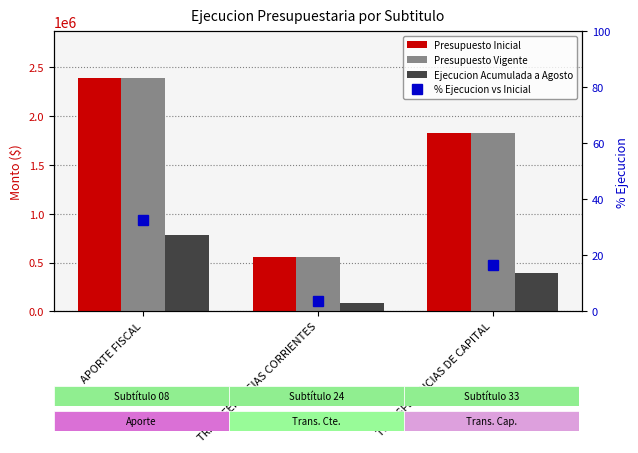

At which label is Presupuesto Vigente closest to 1475920?

TRANSFERENCIAS DE CAPITAL